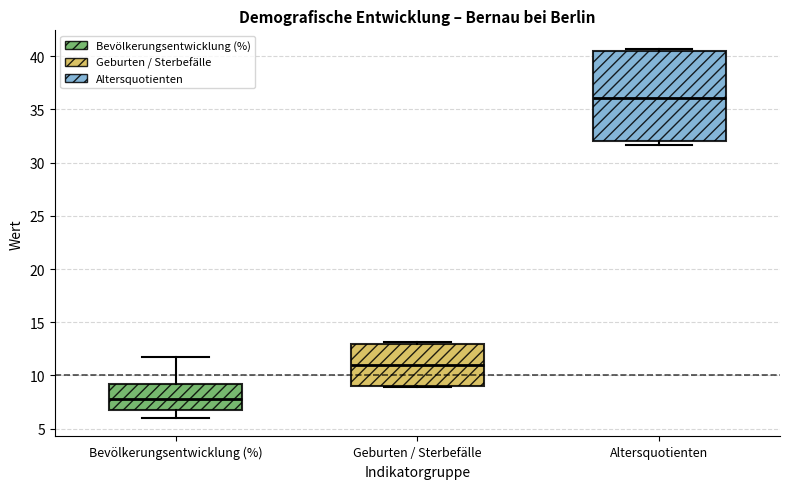

Reading left to right, read every box against the y-axis: the position of its median line, the range the box covers, and the ends of its whiskers. The values are not printed on the chart, so give them approximately, as read against the axis.

Bevölkerungsentwicklung (%): median 8.0, box 7.0 to 9.0, whiskers 6.0 to 11.5
Geburten / Sterbefälle: median 11.0, box 9.0 to 13.0, whiskers 9.0 to 13.0
Altersquotienten: median 36.0, box 32.0 to 40.5, whiskers 31.5 to 40.5 (just above the box's upper edge)